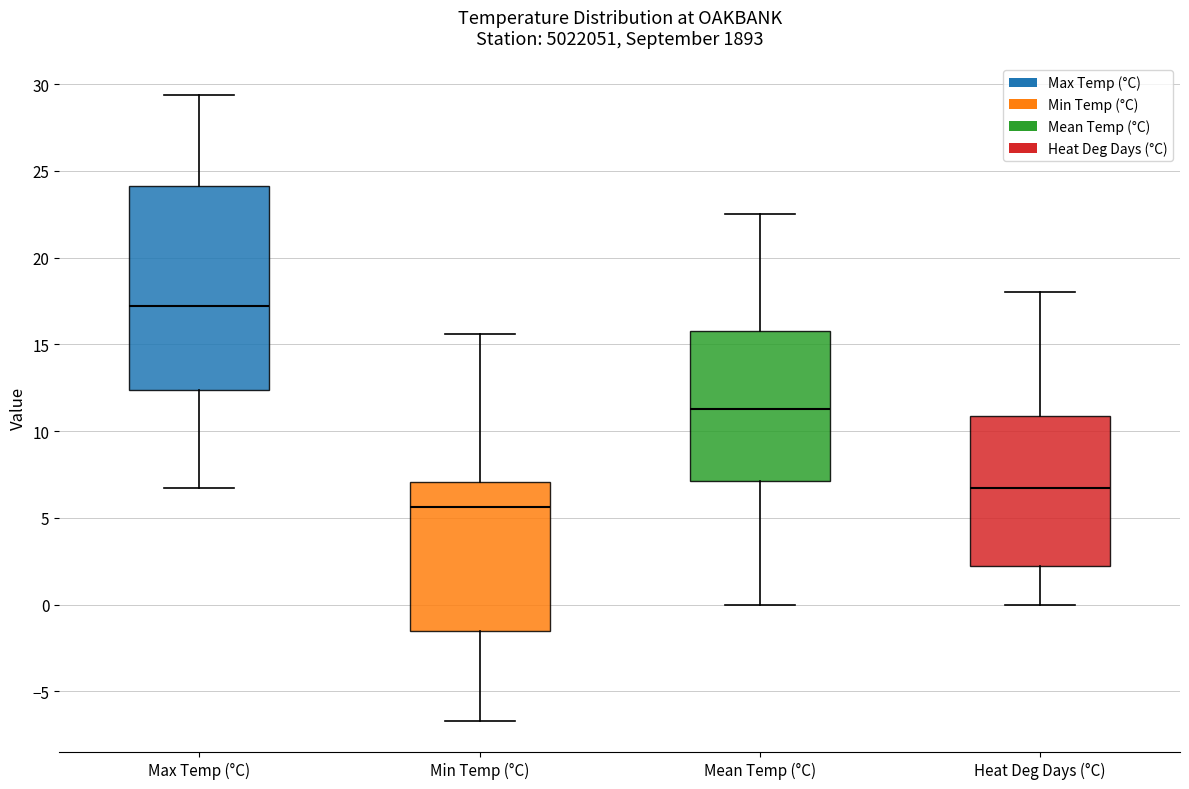

Reading left to right, read every box against the y-axis: the position of its median line, the range the box covers, and the ends of its whiskers. The values are not printed on the chart, so give them approximately, as read against the axis.

Max Temp (°C): median 17.0, box 12.5 to 24.0, whiskers 6.5 to 29.5
Min Temp (°C): median 5.5, box -1.5 to 7.0, whiskers -6.5 to 15.5
Mean Temp (°C): median 11.5, box 7.0 to 16.0, whiskers 0.0 to 22.5
Heat Deg Days (°C): median 6.5, box 2.5 to 11.0, whiskers 0.0 to 18.0